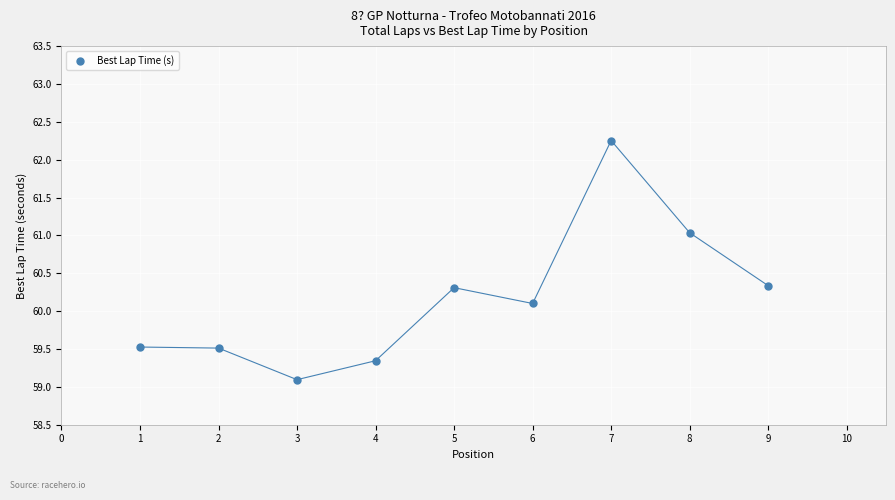

What is the average Y value?

60.2